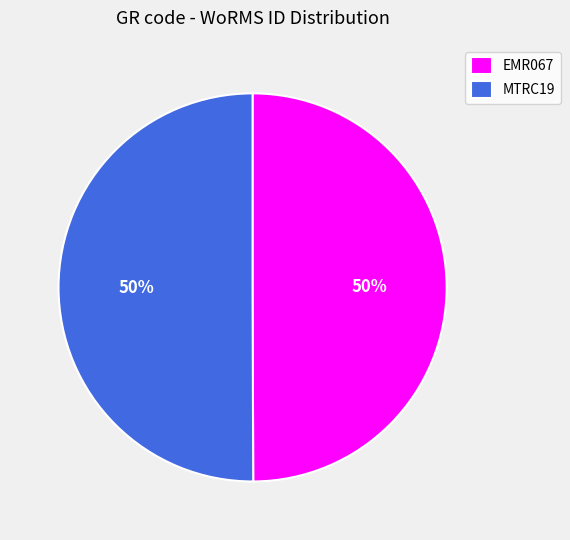

To the nearest percent, what is the combined percentage of MTRC19 and EMR067?

100%